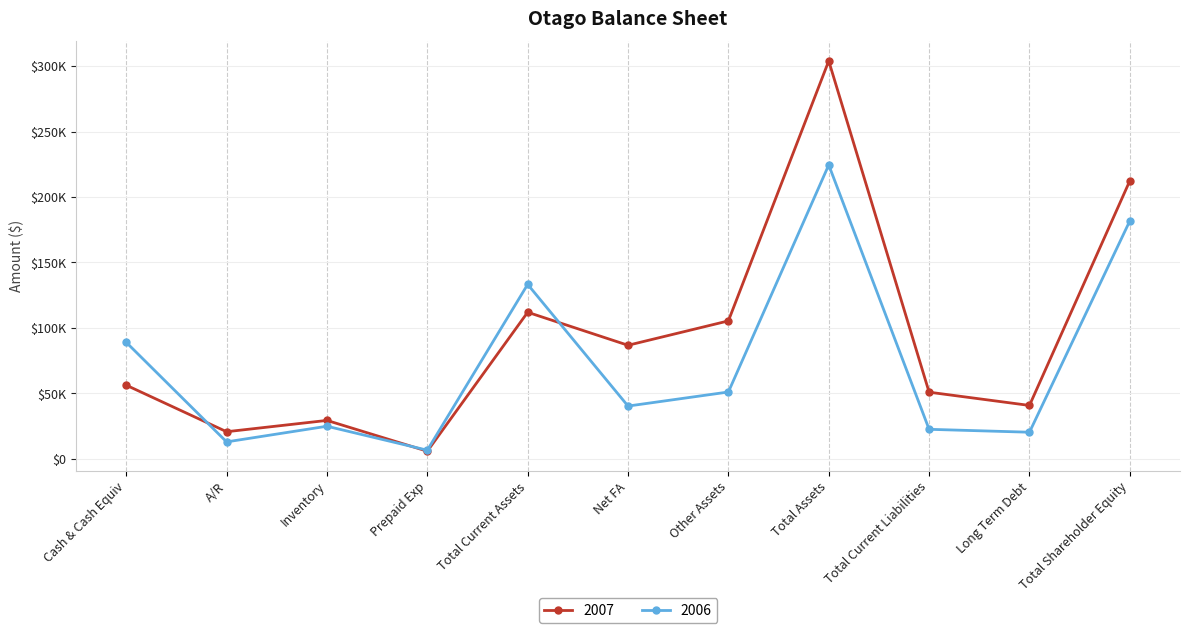

The 2006 series shows 35539 at Total Current Liabilities. True or false?

False